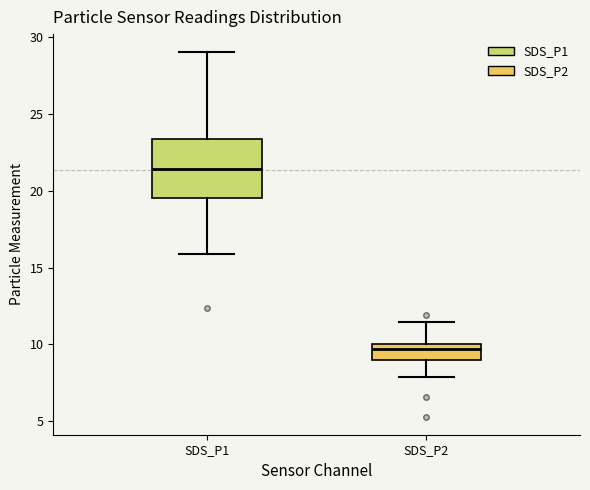

Where is the lower edge of the box for SDS_P1 on the y-axis? The values are not printed on the chart, so give them approximately, as read against the axis.

19.5